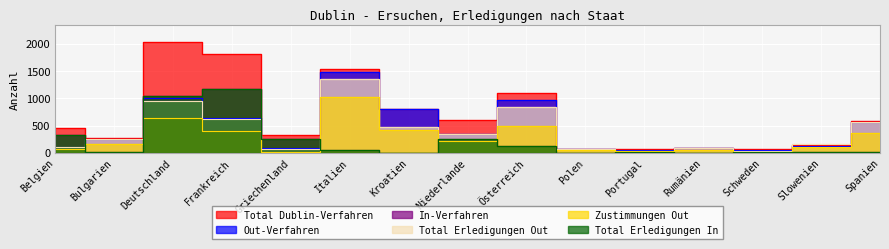

Which category has the lowest value across all series?

Rumänien